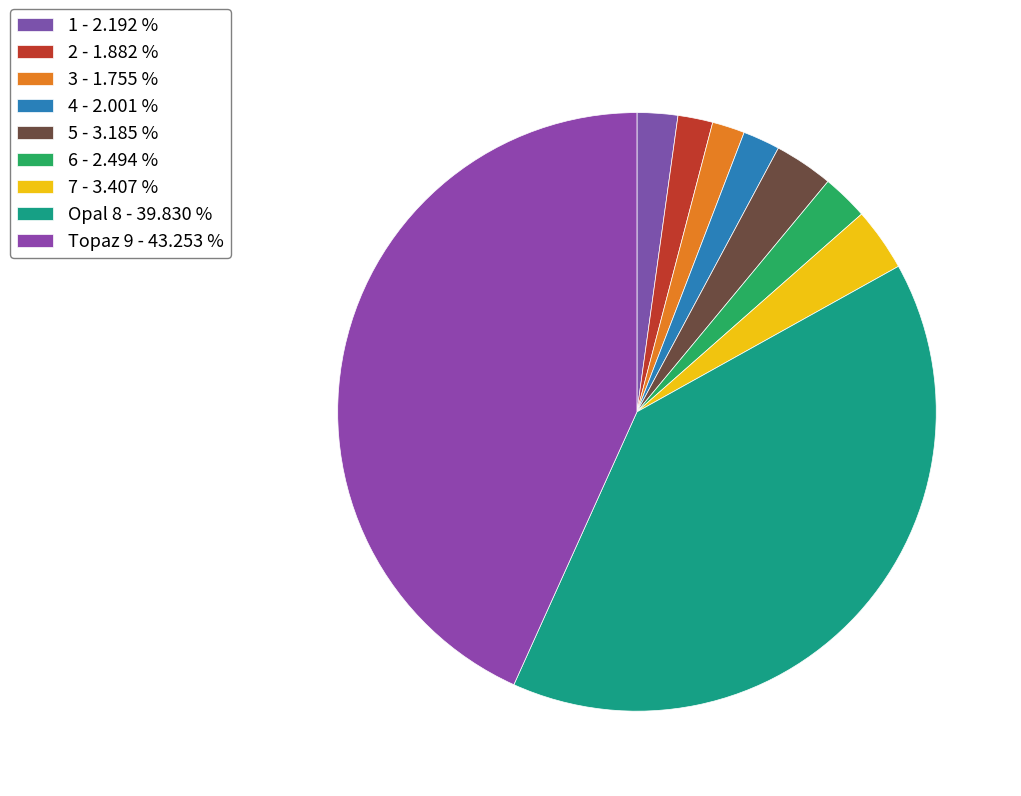

Is the sum of Topaz 9 and 5 greater than half?

No